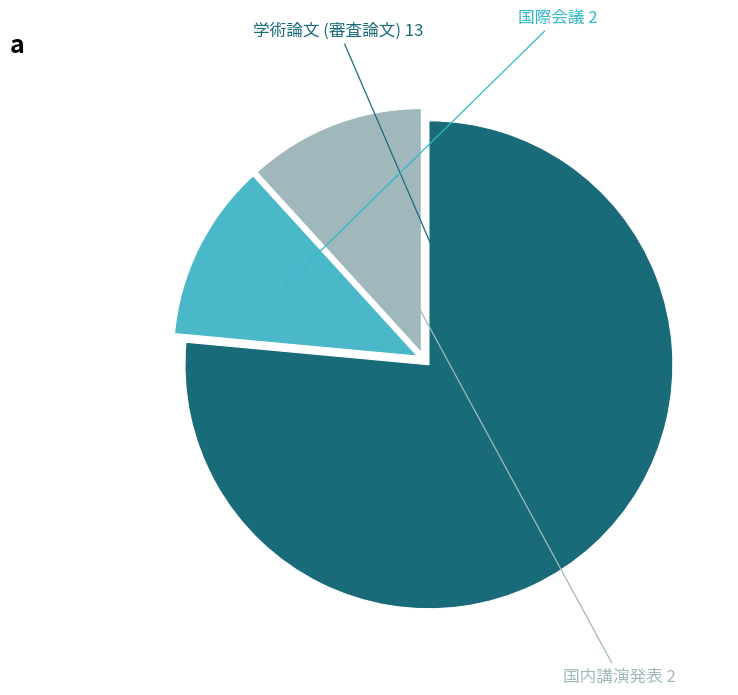

Approximately how many times larger is the value at 国内講演発表 compared to 国際会議?

1.0